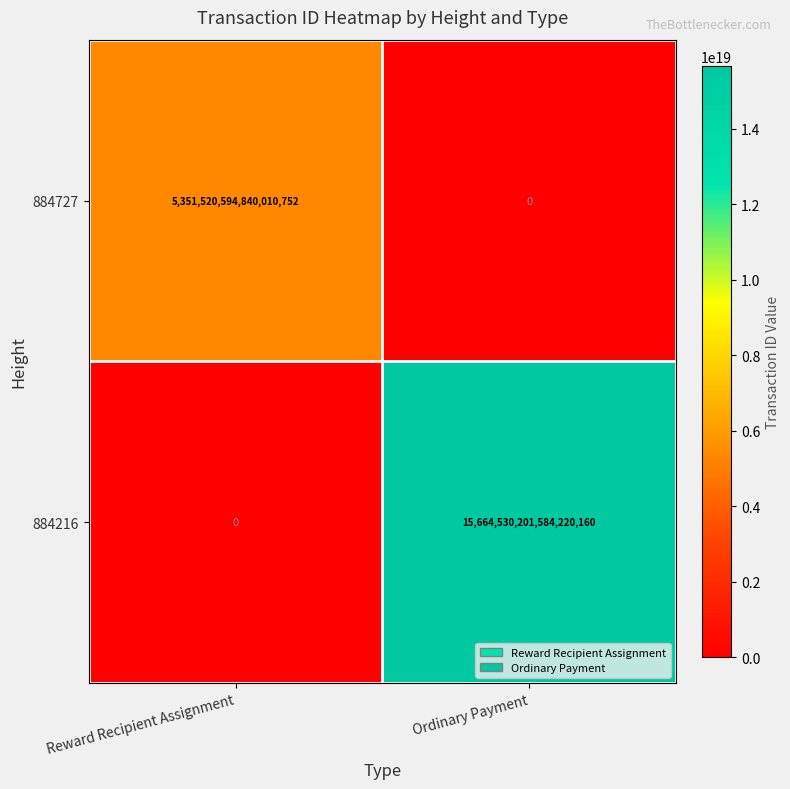

List the series in order of their peak value, lowest first.

884727, 884216